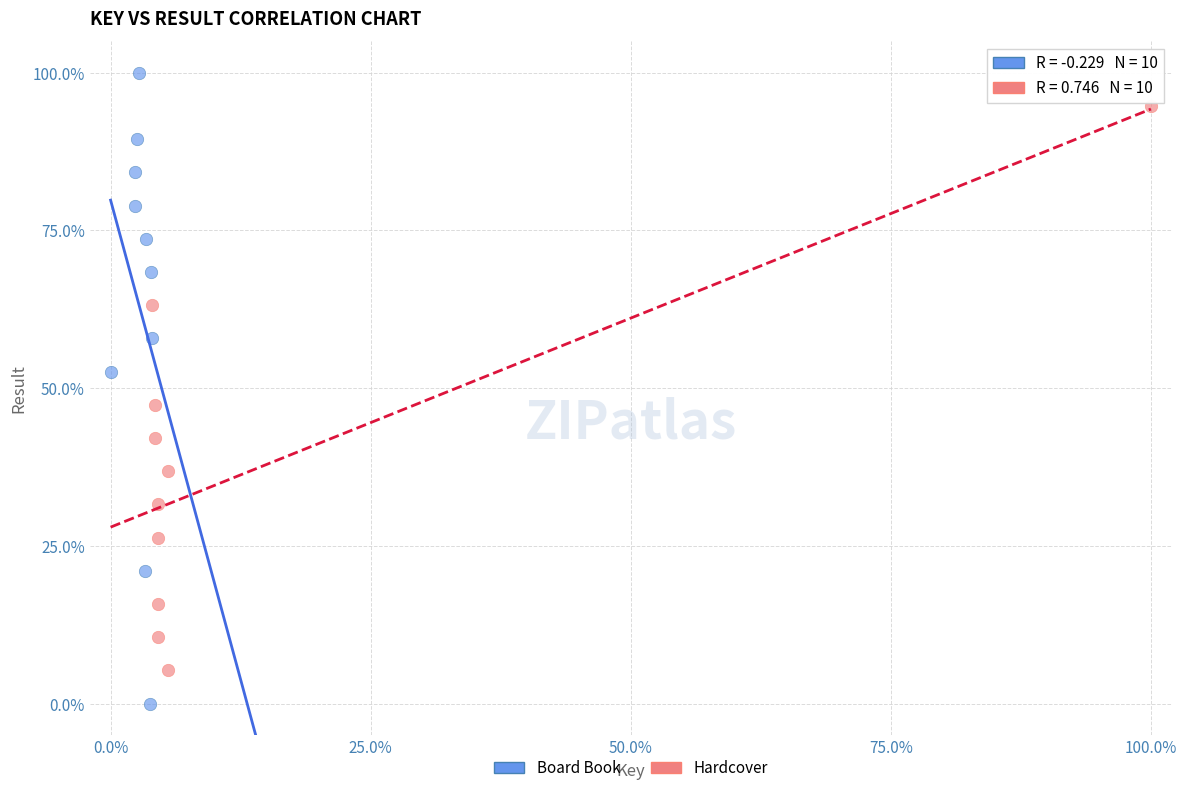

Which series has the widest spread of Y values?

Board Book